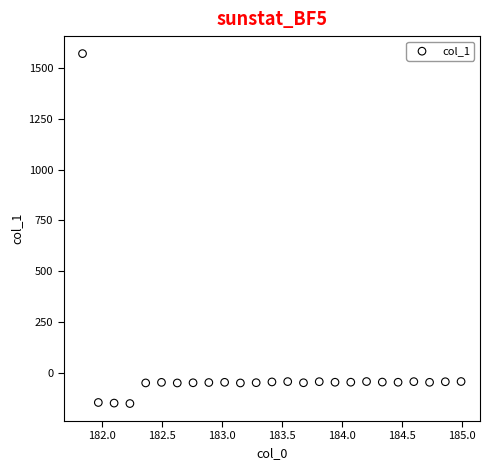

What is the range of Y values (max minus min)?

1722.8